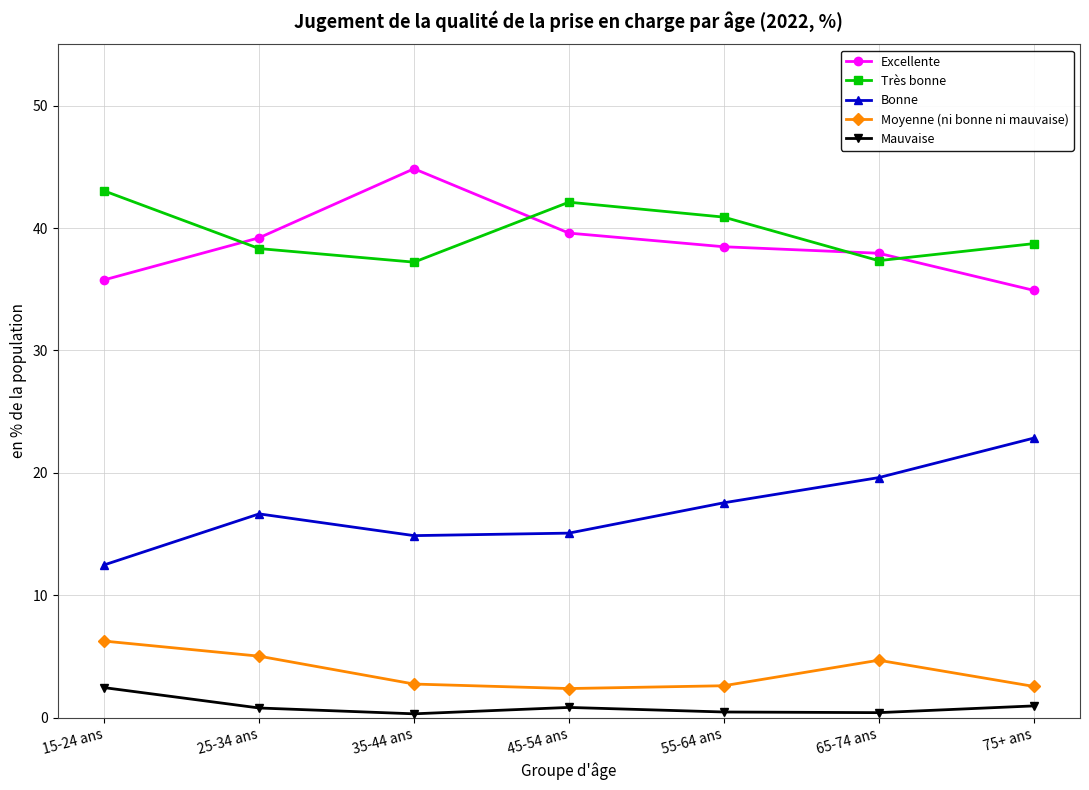

At 35-44 ans, list the series in order from largest to smallest.

Excellente, Très bonne, Bonne, Moyenne (ni bonne ni mauvaise), Mauvaise